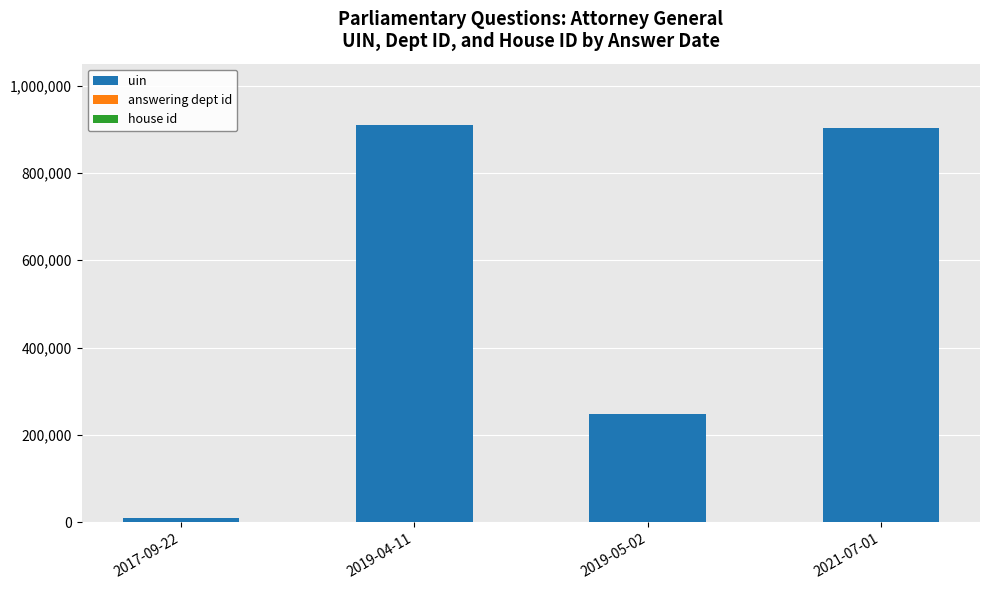

What is the sum of all uin values?

2070855